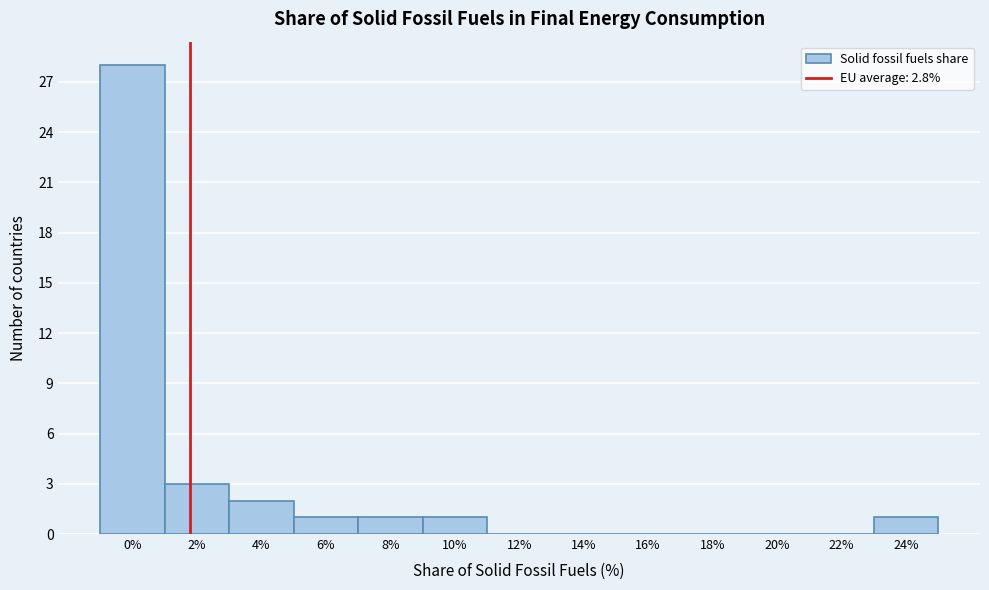

Reading left to right, transcribe all the data shown in this chart.

0%=28	2%=3	4%=2	6%=1	8%=1	10%=1	12%=0	14%=0	16%=0	18%=0	20%=0	22%=0	24%=1